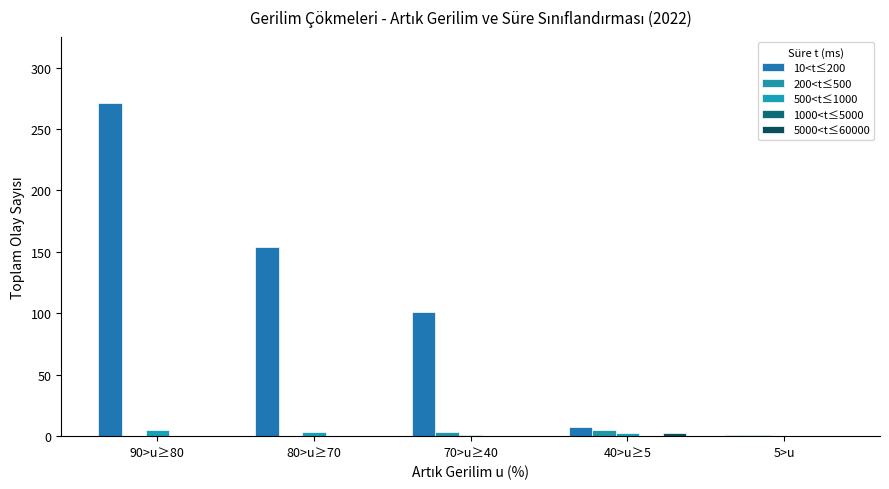

What is the total value across all series at 40>u≥5?

16